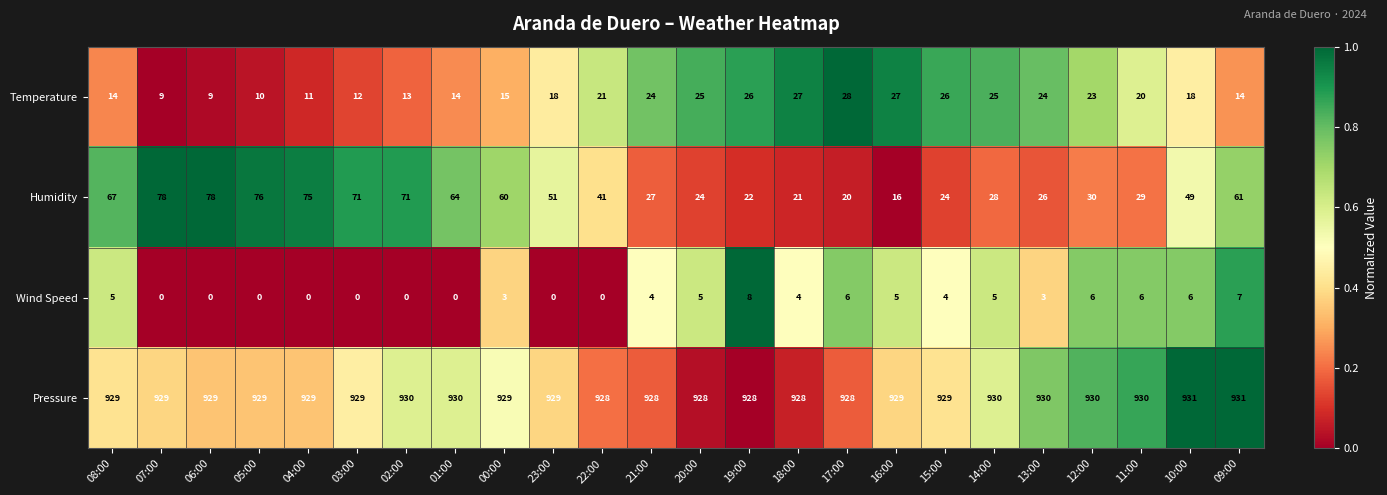

How many distinct data groups are displayed?

4